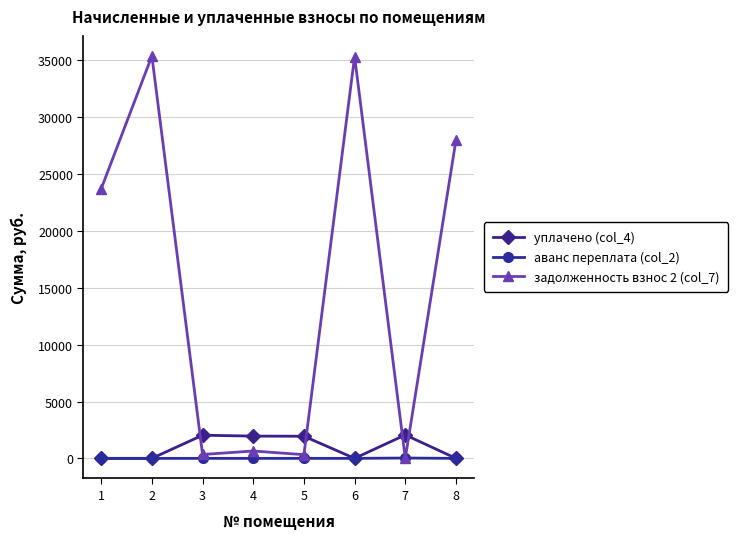

The value of задолженность взнос 2 (col_7) at 7 is 0.0. True or false?

True